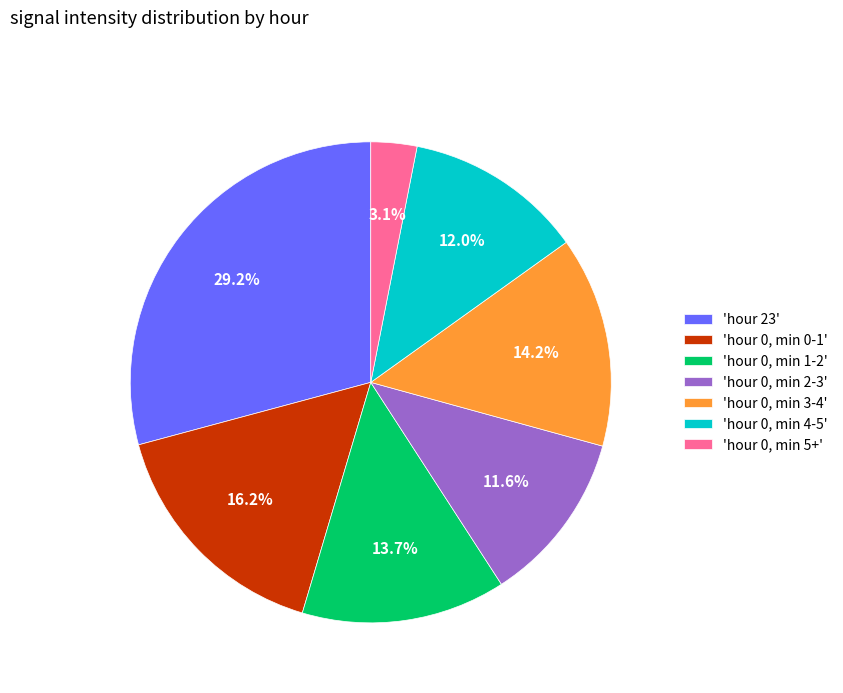

Is there any slice that represents more than half of the pie?

No